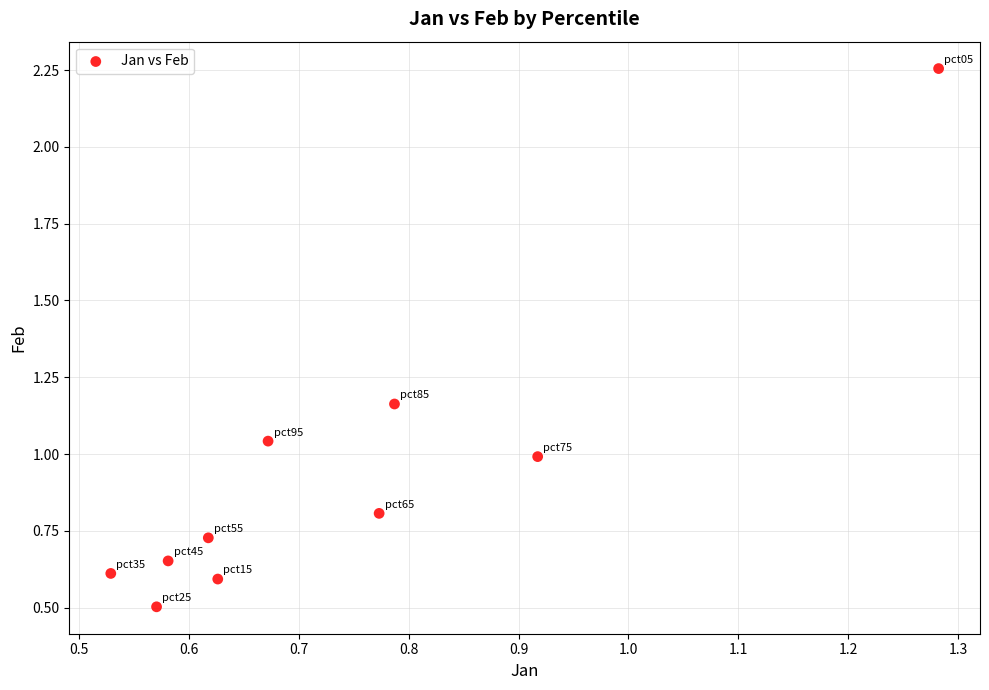

What is the range of Y values (max minus min)?

1.8